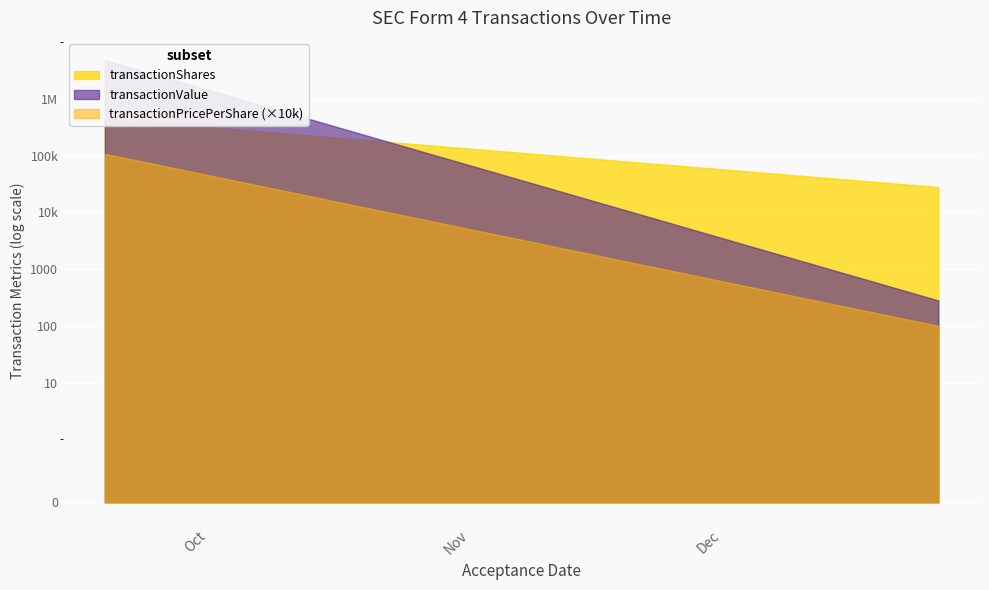

The transactionPricePerShare series shows 10.8 at 2023-09-18 16:07:10. True or false?

True